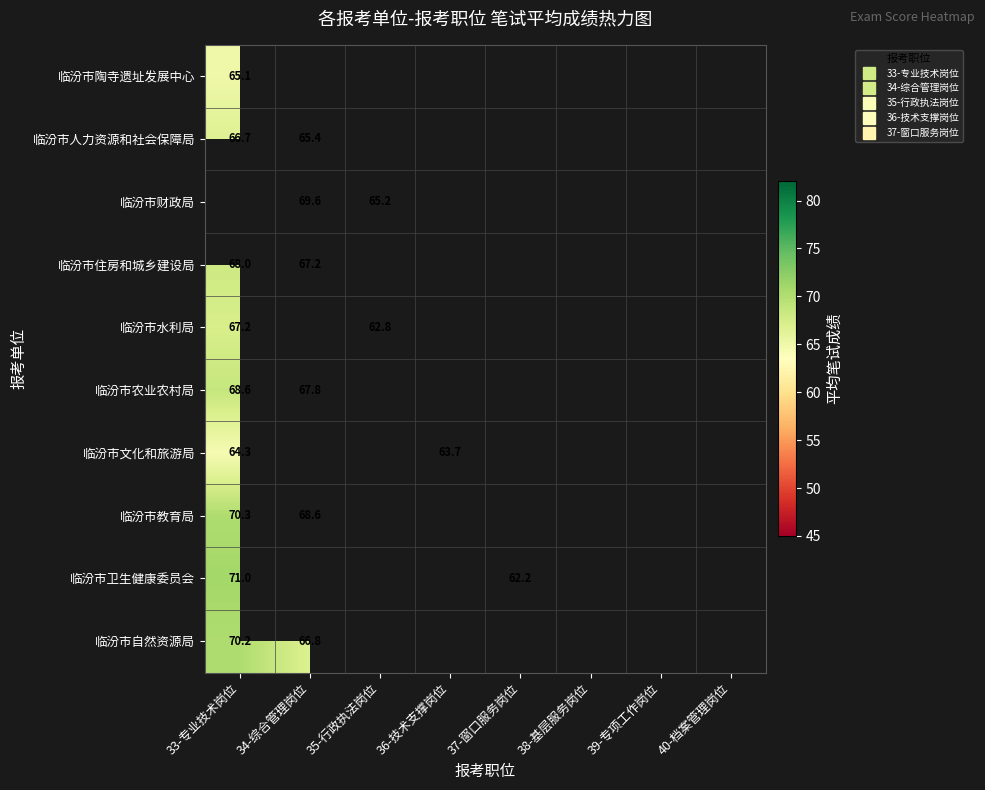

At how many categories does at least one series exceed 65?

3